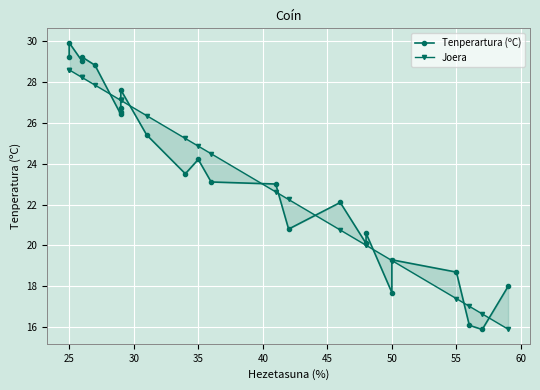

Which series changed the most between 50 and 11?

Tenperartura (ºC)